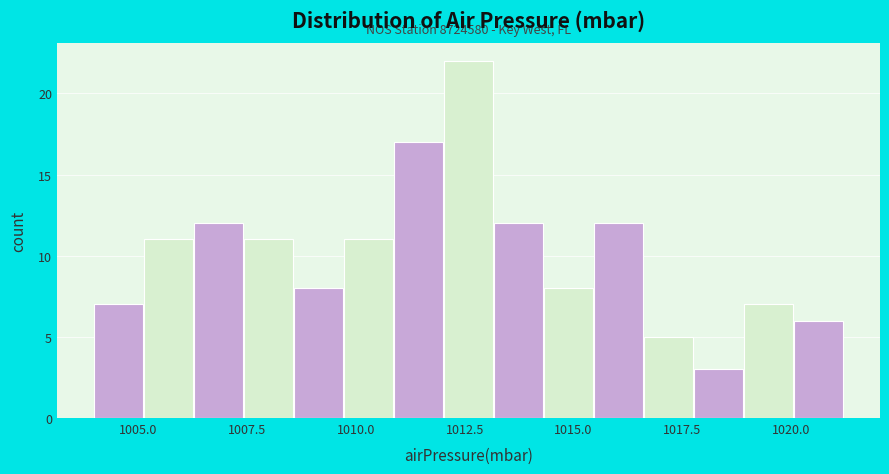

Around what value on the x-axis is the tallest bar? Give the approximate position of its centre, as read against the axis.

1012.5